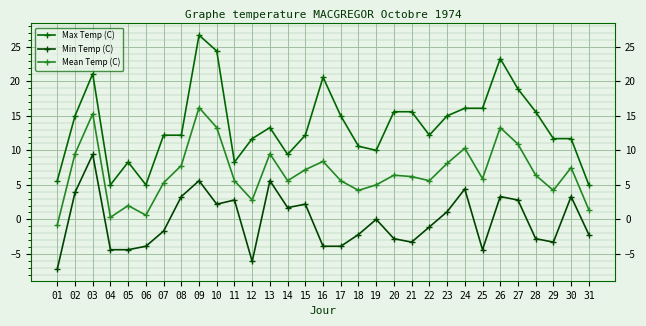

True or false: Max Temp (C) and Mean Temp (C) cross at least once.

False